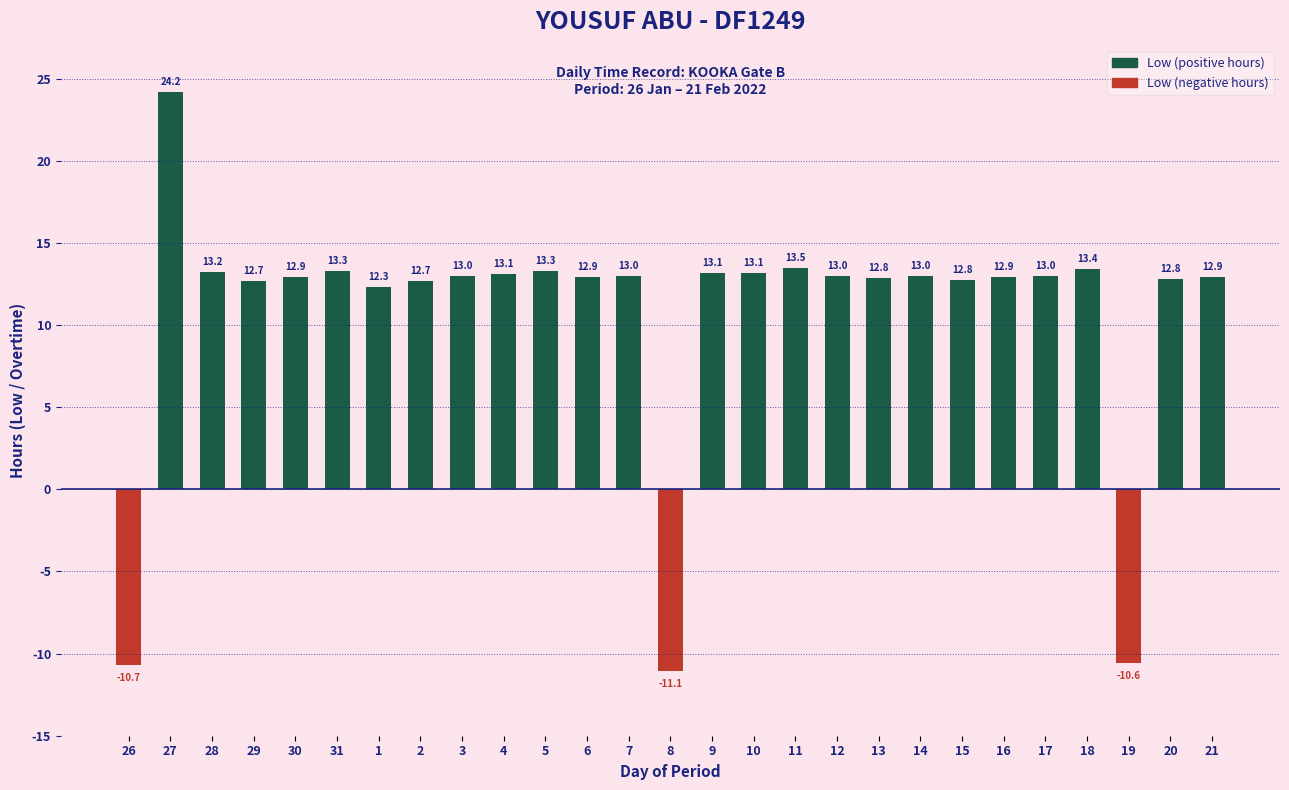

Is it true that the value at 14 is 22.1?

False